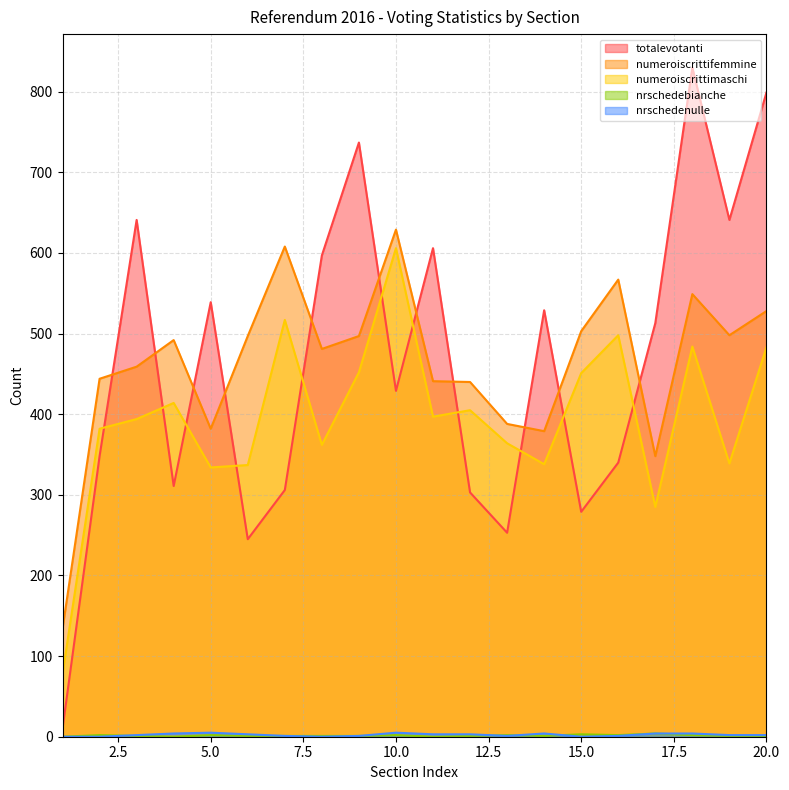

At which label is nrschedebianche closest to 2?

2